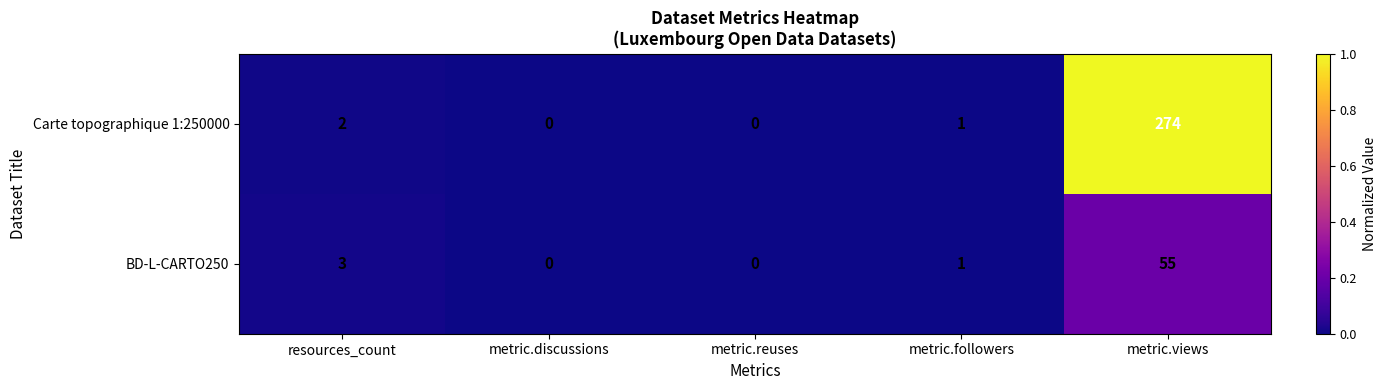

Reading right to left, extract all data points from this chart.

Carte topographique 1:250000: 274	1	0	0	2
BD-L-CARTO250: 55	1	0	0	3